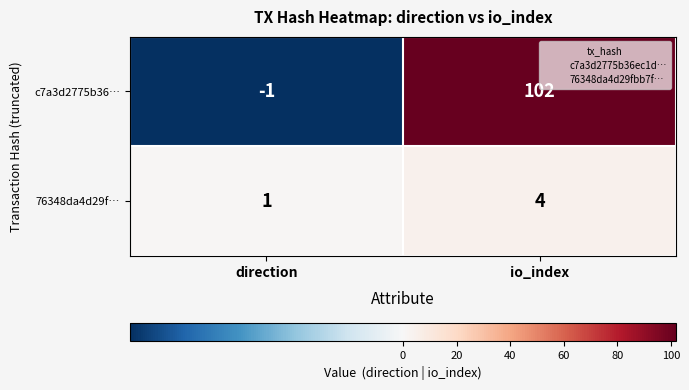

Which label corresponds to the smallest value in the chart?

direction